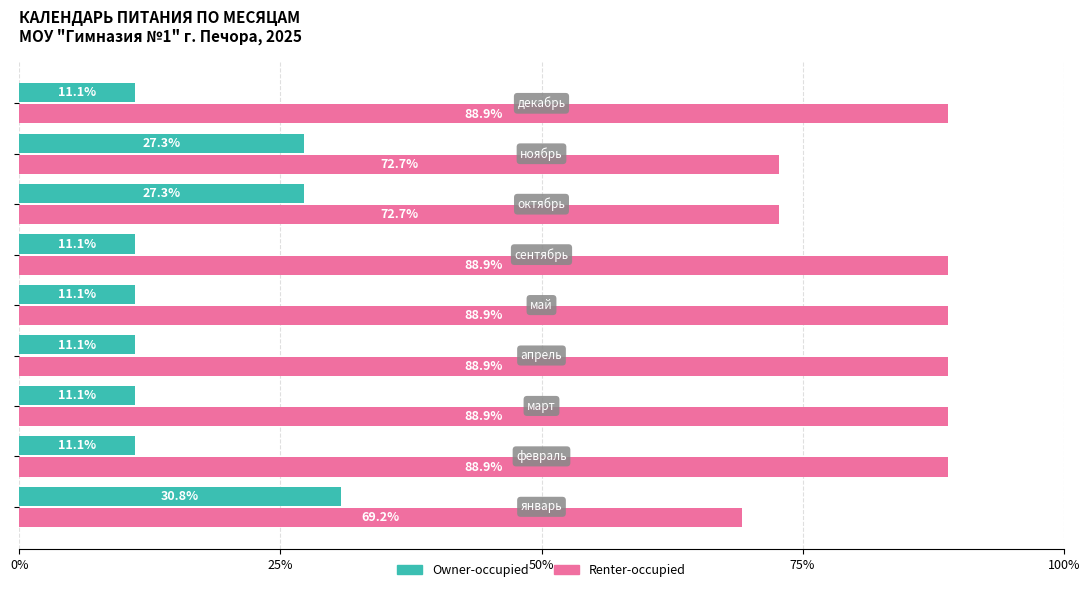

List the series in order of their overall mean, lowest first.

Owner-occupied, Renter-occupied